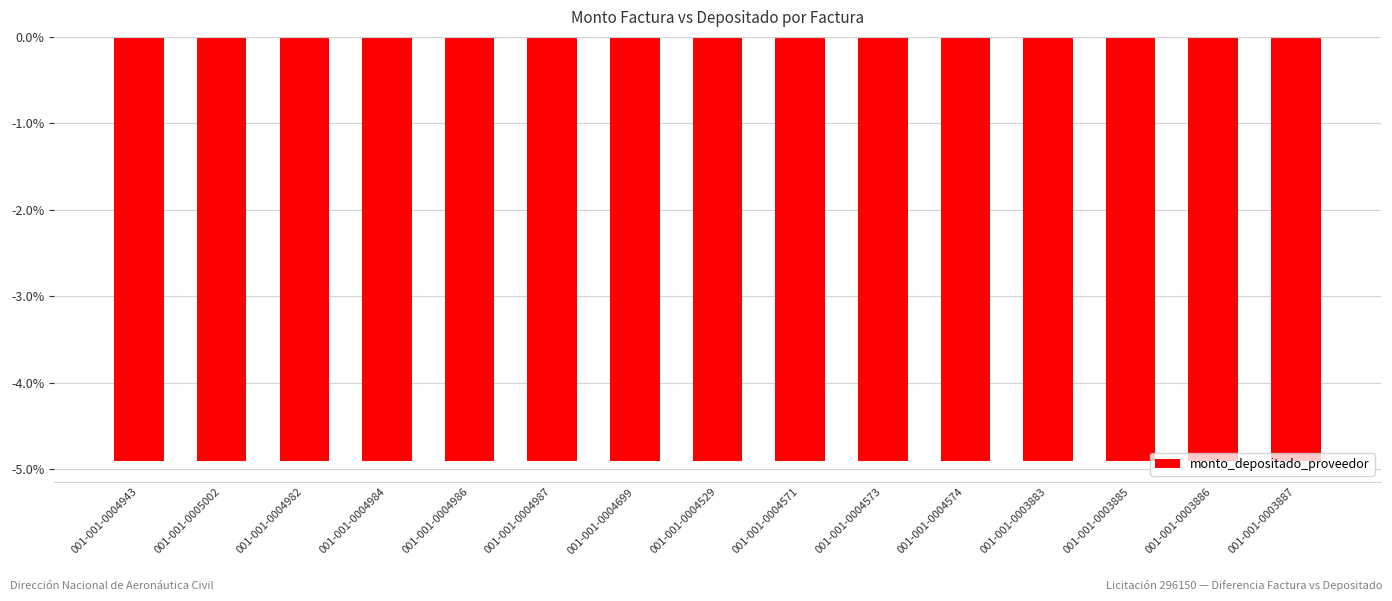

What is the minimum value shown in the chart?

-4.9